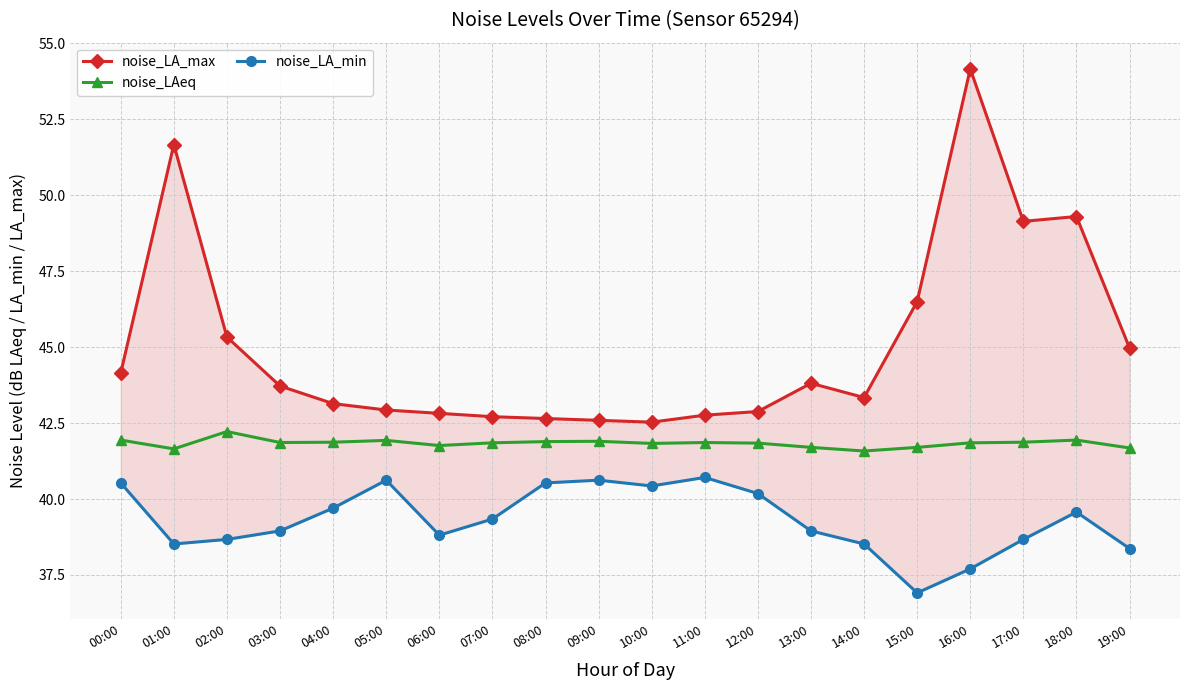

How many lines are shown in the chart?

3